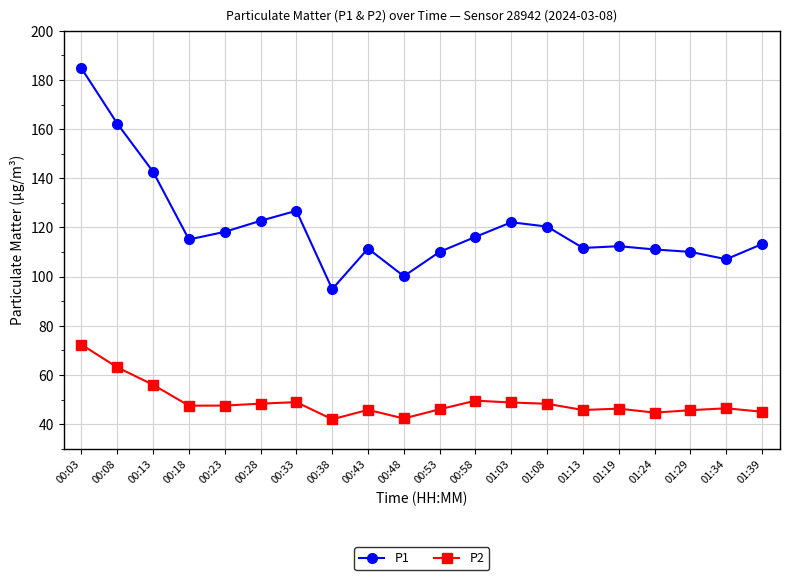

Does the chart display data point markers on the line(s)?

Yes